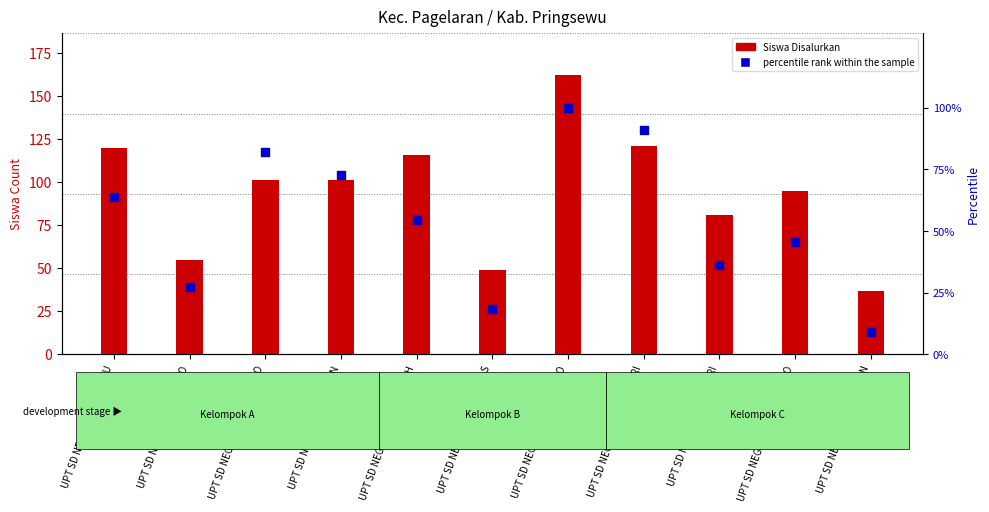

Which series has the widest spread of Y values?

Siswa Disalurkan